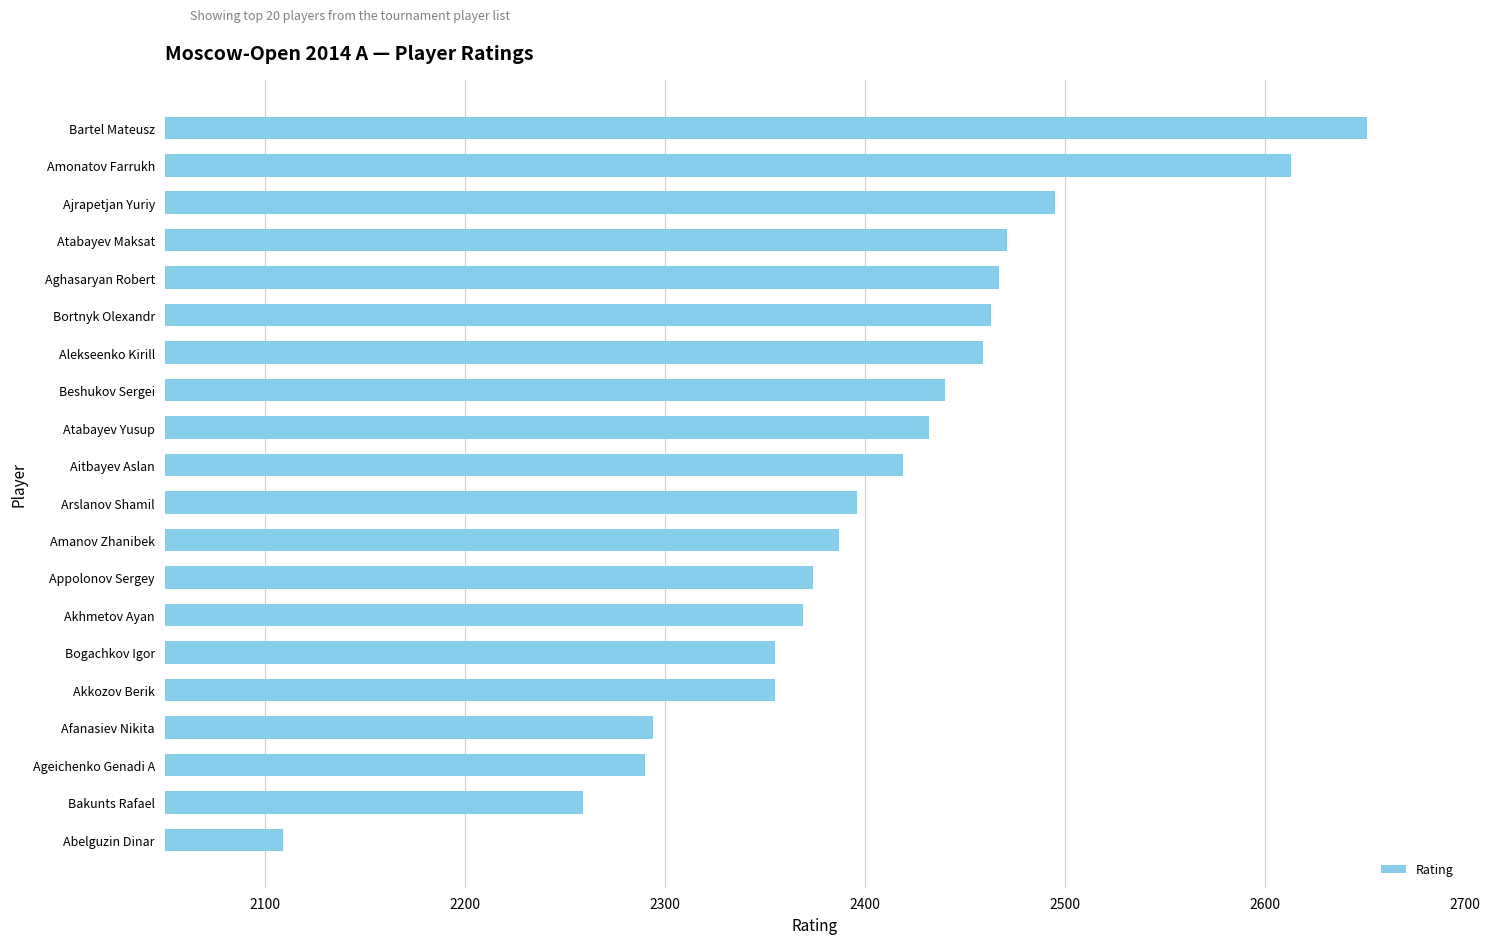

What is the greatest value displayed?

2651